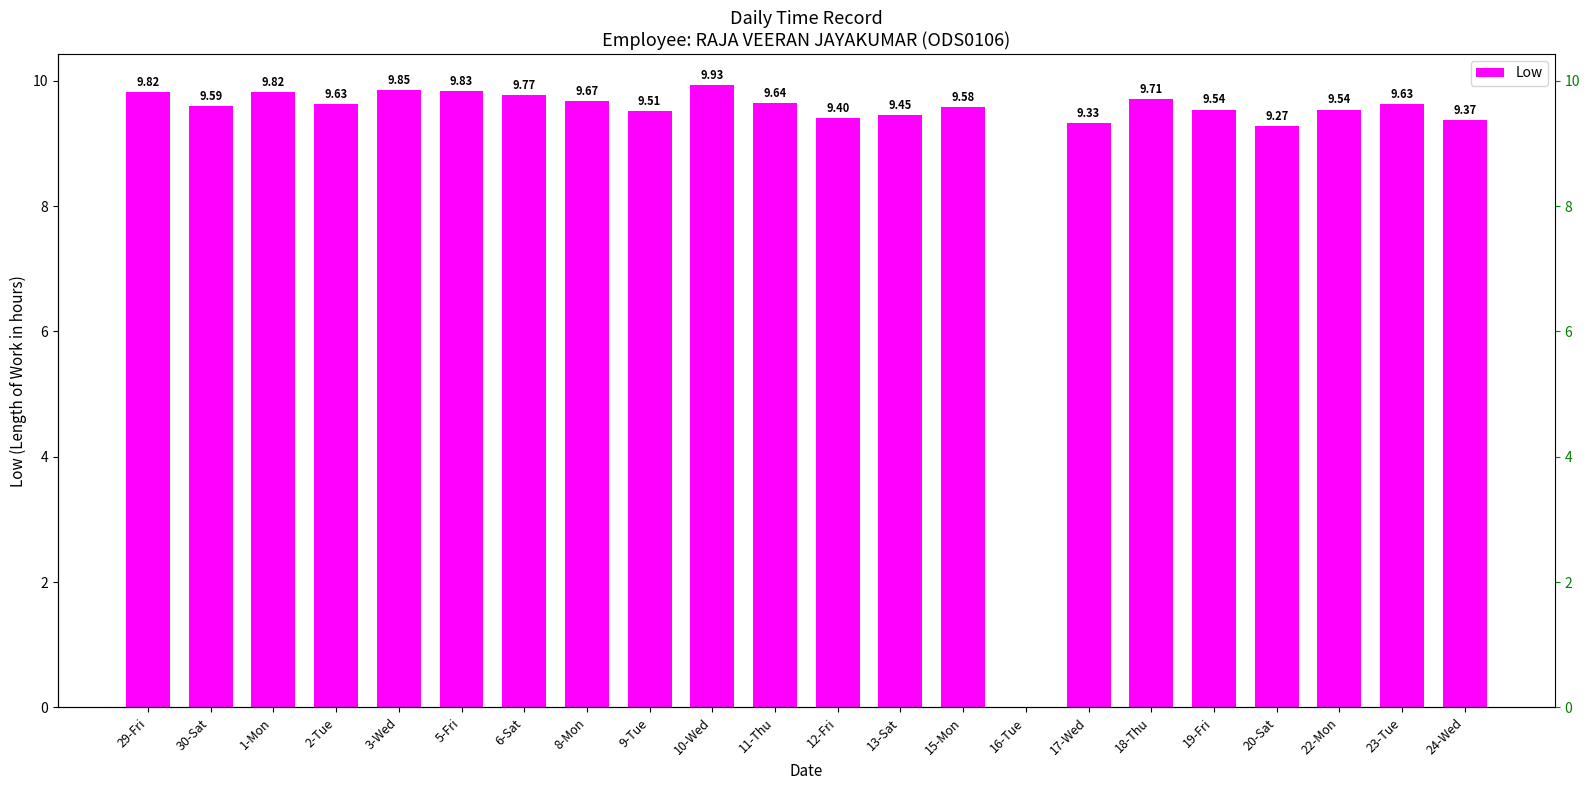

List the labels in order of value, smallest first.

16-Tue, 20-Sat, 17-Wed, 24-Wed, 12-Fri, 13-Sat, 9-Tue, 19-Fri, 22-Mon, 15-Mon, 30-Sat, 2-Tue, 23-Tue, 11-Thu, 8-Mon, 18-Thu, 6-Sat, 29-Fri, 1-Mon, 5-Fri, 3-Wed, 10-Wed